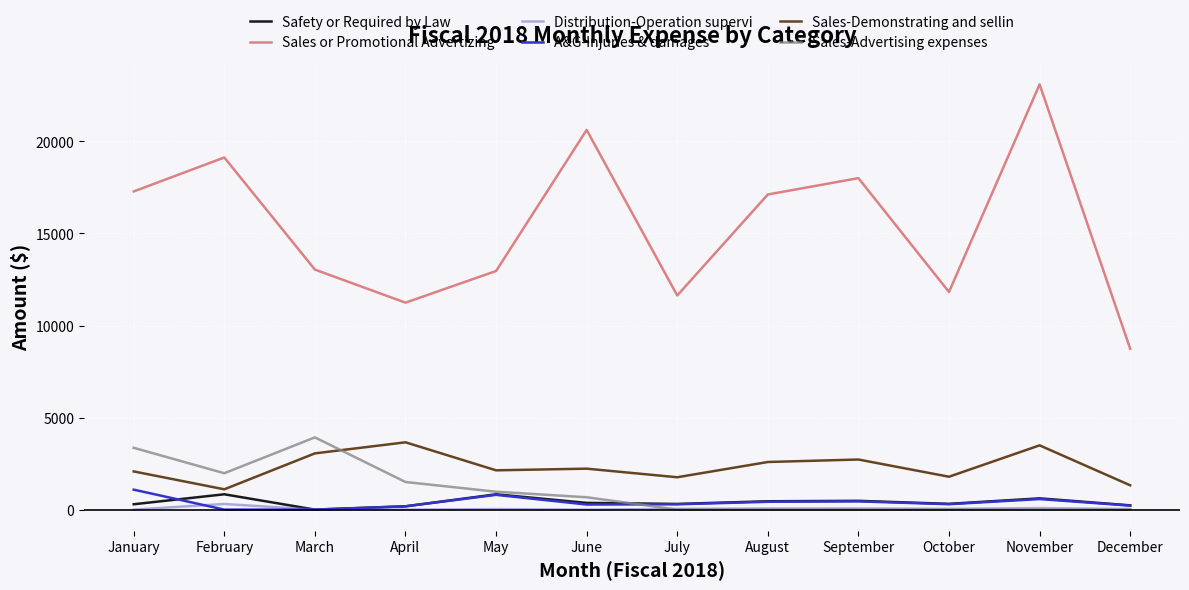

True or false: Distribution-Operation supervi and Sales-Demonstrating and sellin intersect in this chart.

False